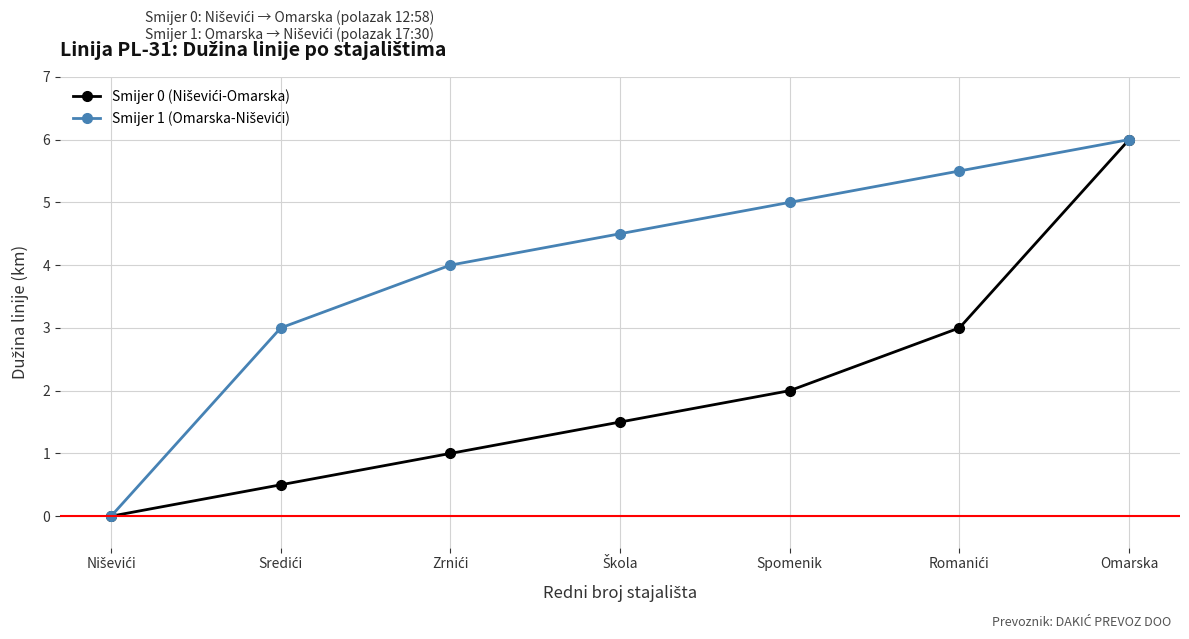

What is the label of the 3rd point from the right?

Spomenik